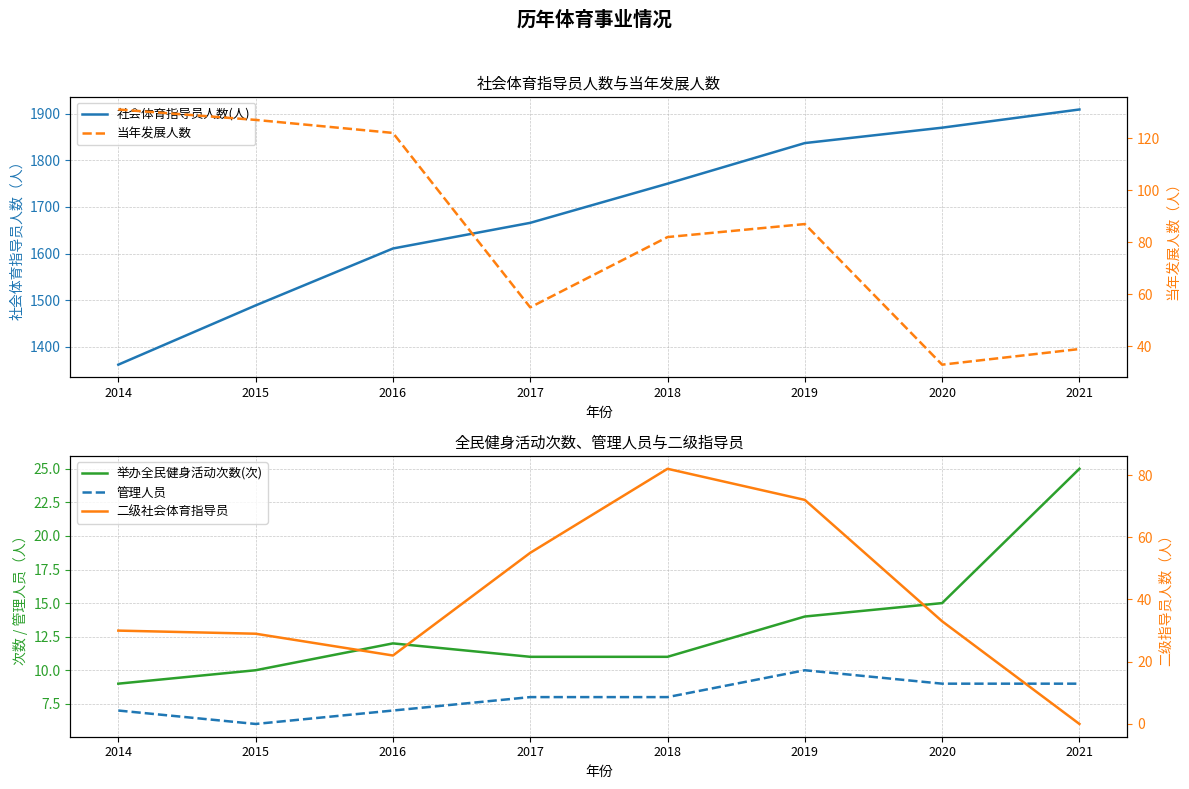

What is the maximum value shown in the chart?

1909